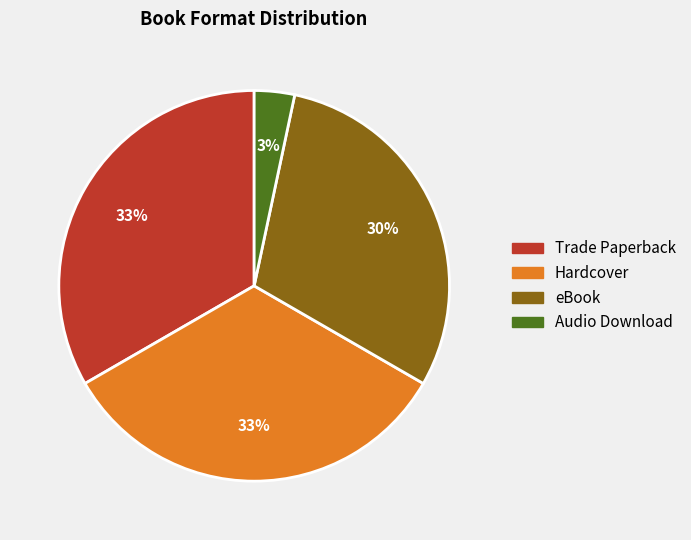

To the nearest percent, what is the difference between the Audio Download and Hardcover slice percentages?

30%